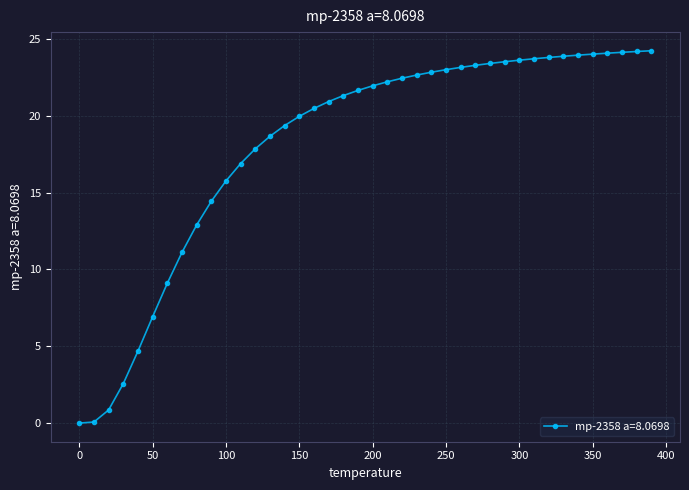

What is the greatest value displayed?

24.2